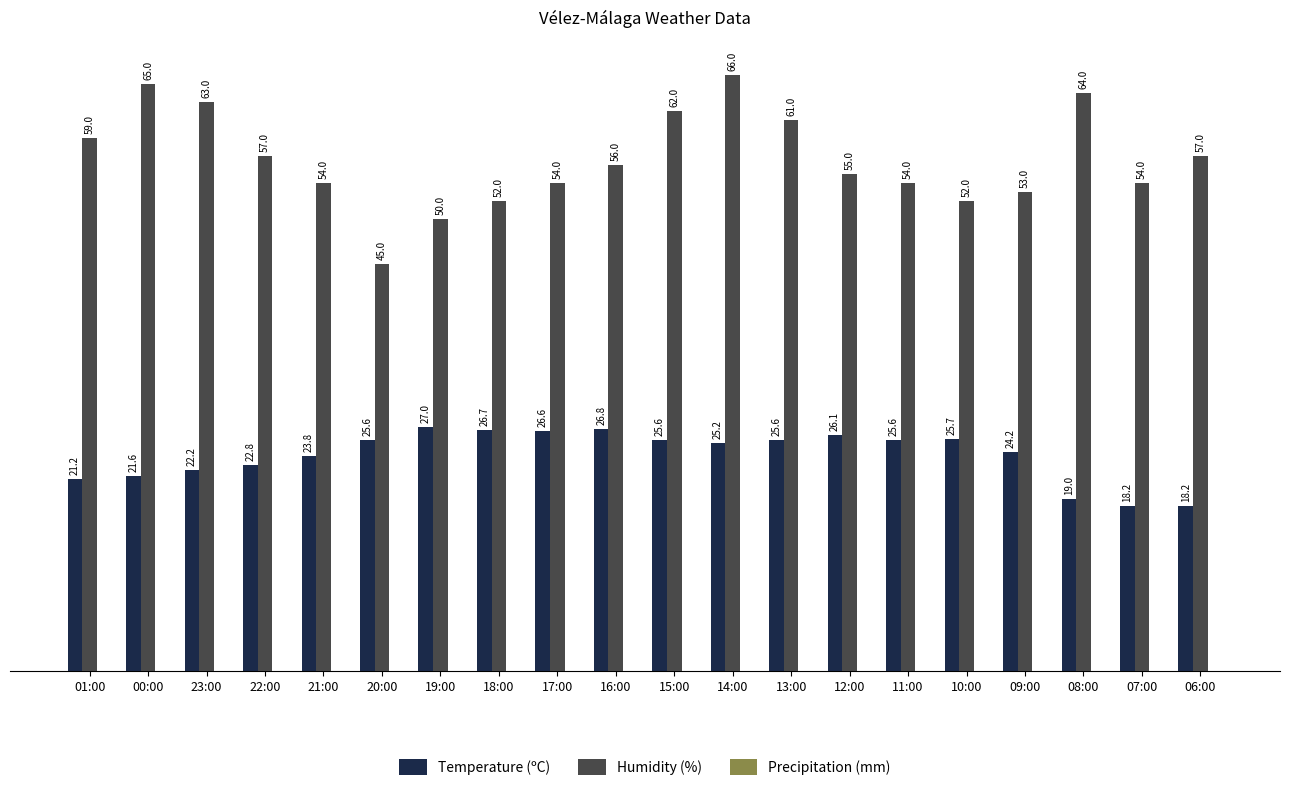

At which category is the sum across all series the highest?

14:00